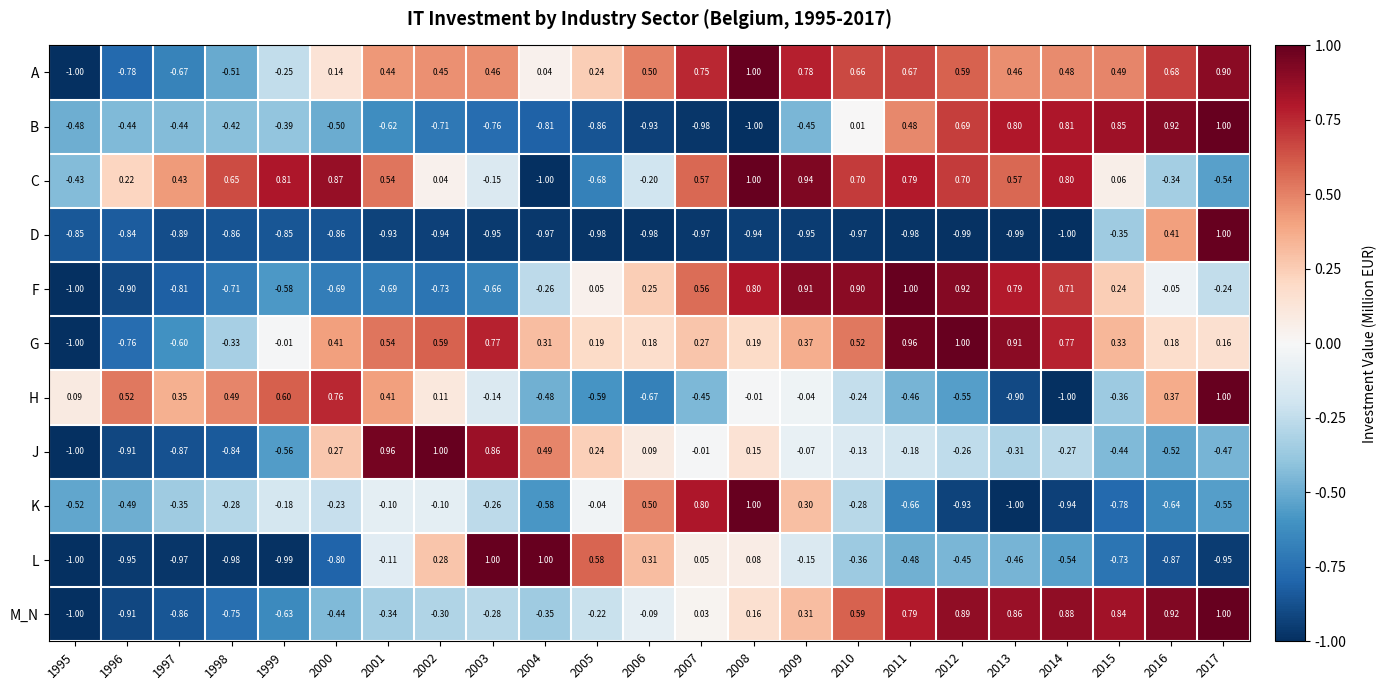

Between 2001 and 2003, which series saw the biggest shift?

L